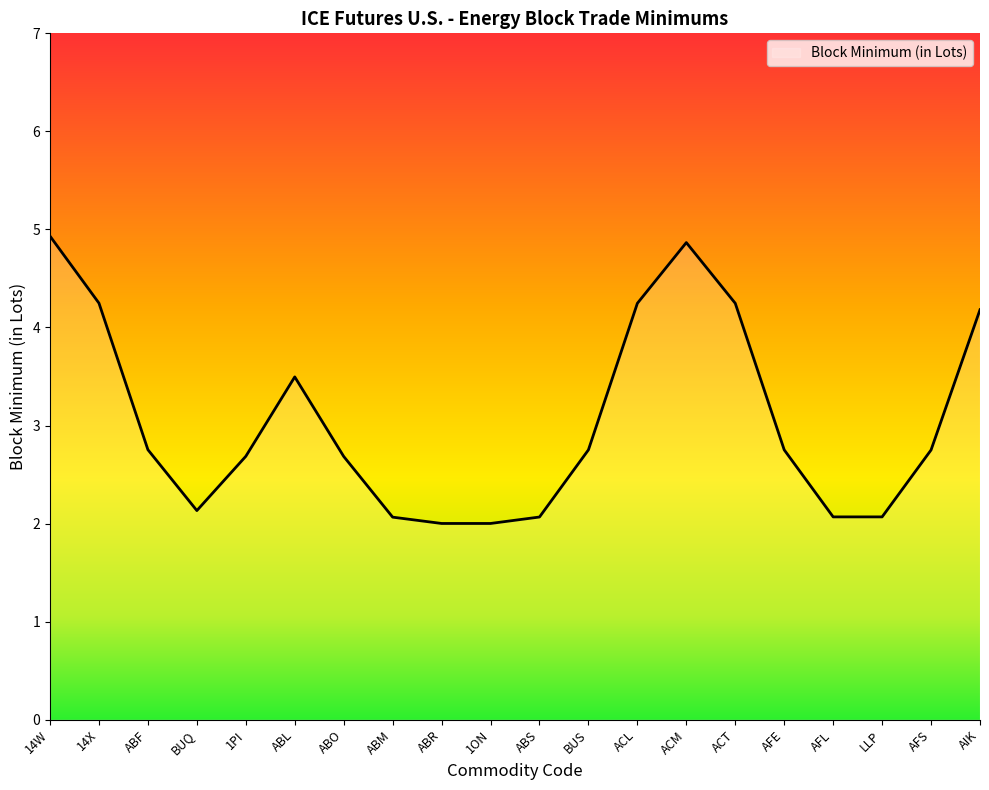

What is the difference between the maximum and minimum values?

2.9